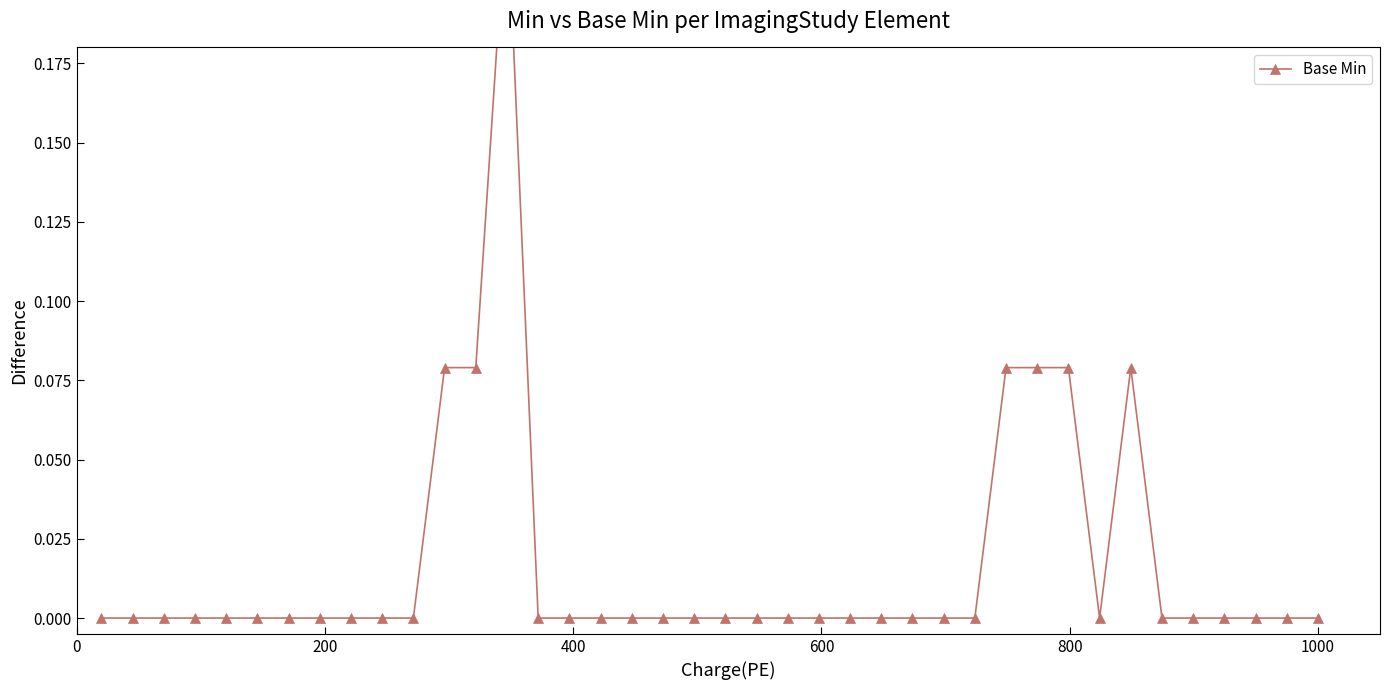

The value at 18 is 0.1. True or false?

False